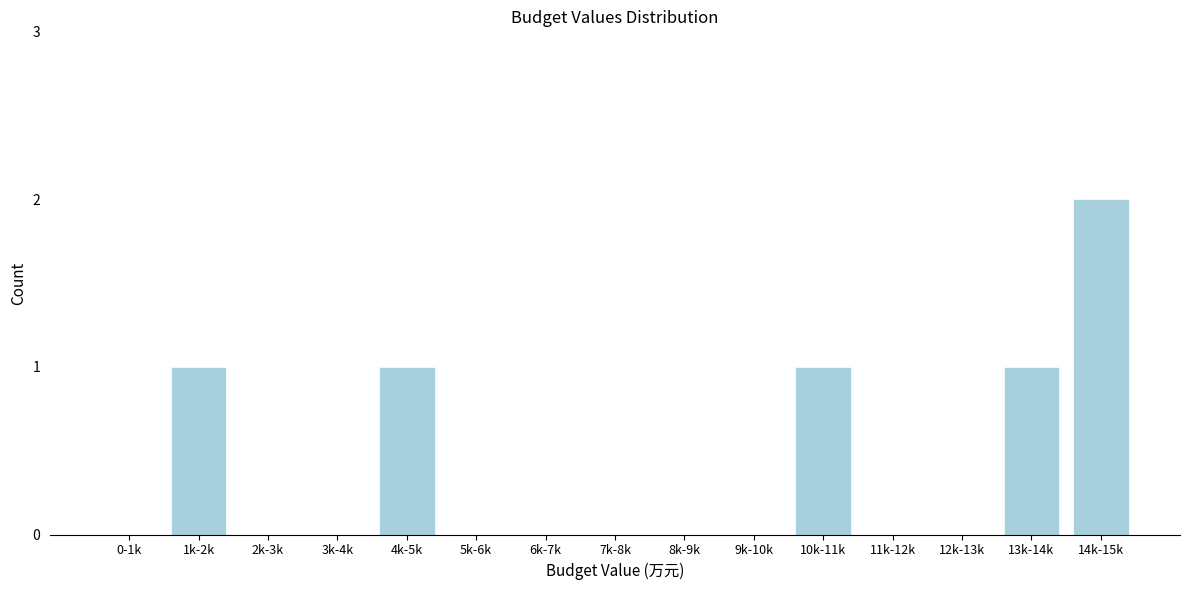

Reading right to left, list all the values displayed in this chart.

14k-15k=2	13k-14k=1	12k-13k=0	11k-12k=0	10k-11k=1	9k-10k=0	8k-9k=0	7k-8k=0	6k-7k=0	5k-6k=0	4k-5k=1	3k-4k=0	2k-3k=0	1k-2k=1	0-1k=0